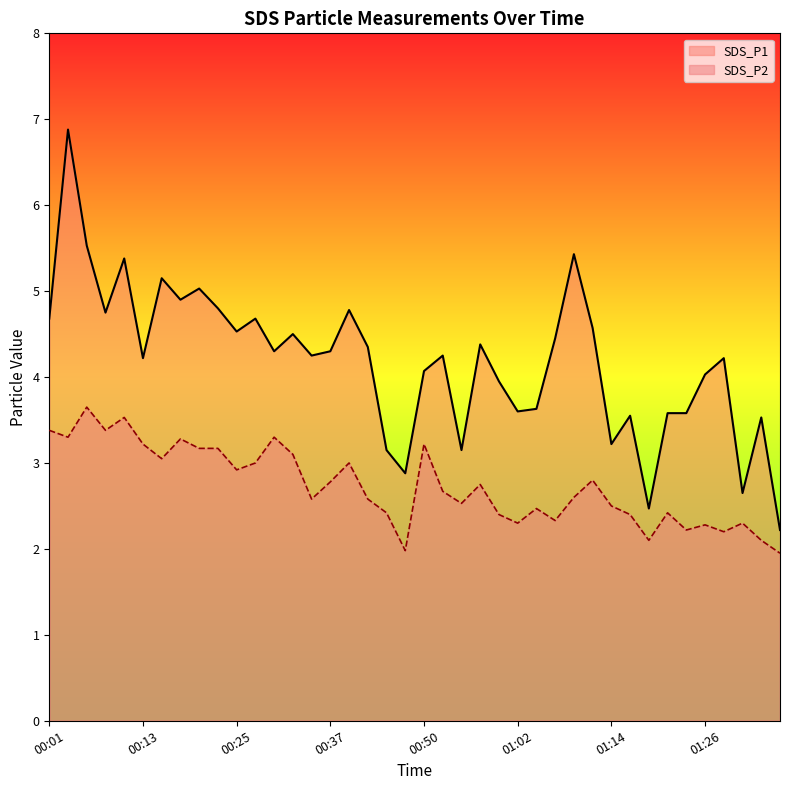

True or false: SDS_P1 has a value of 6.9 at 00:03.

True